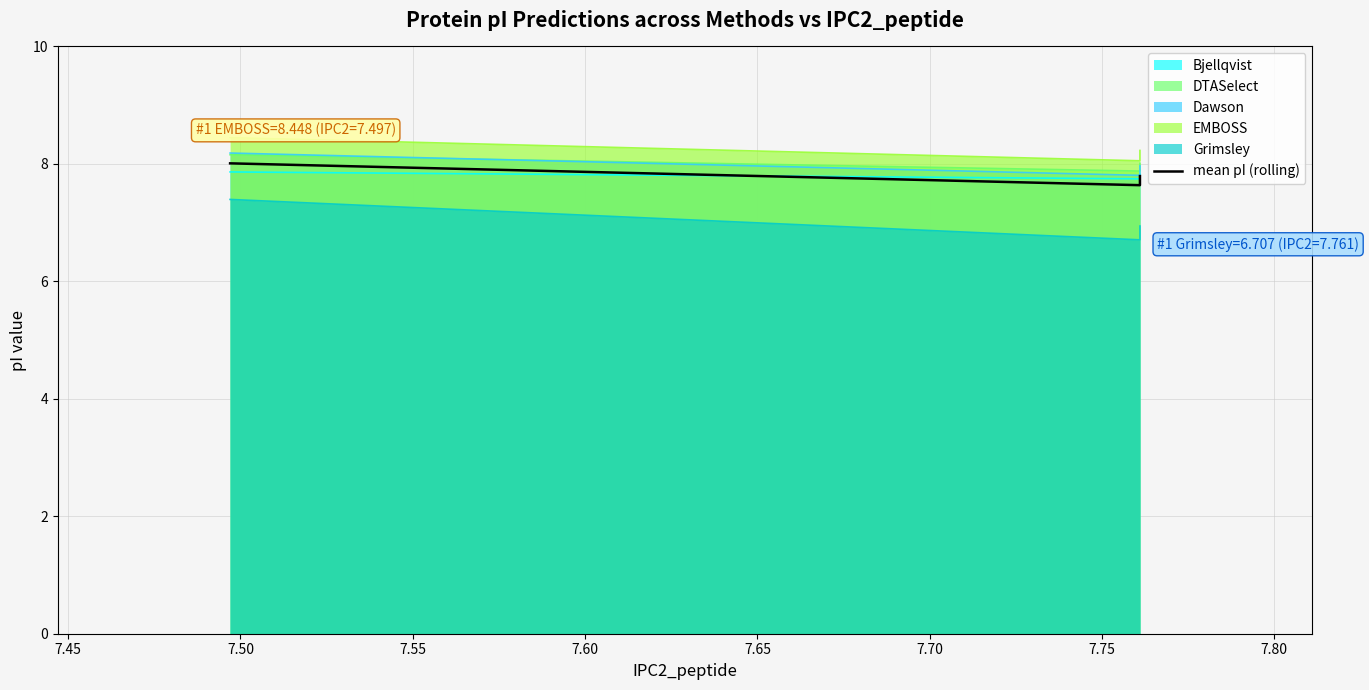

How many lines are shown in the chart?

1